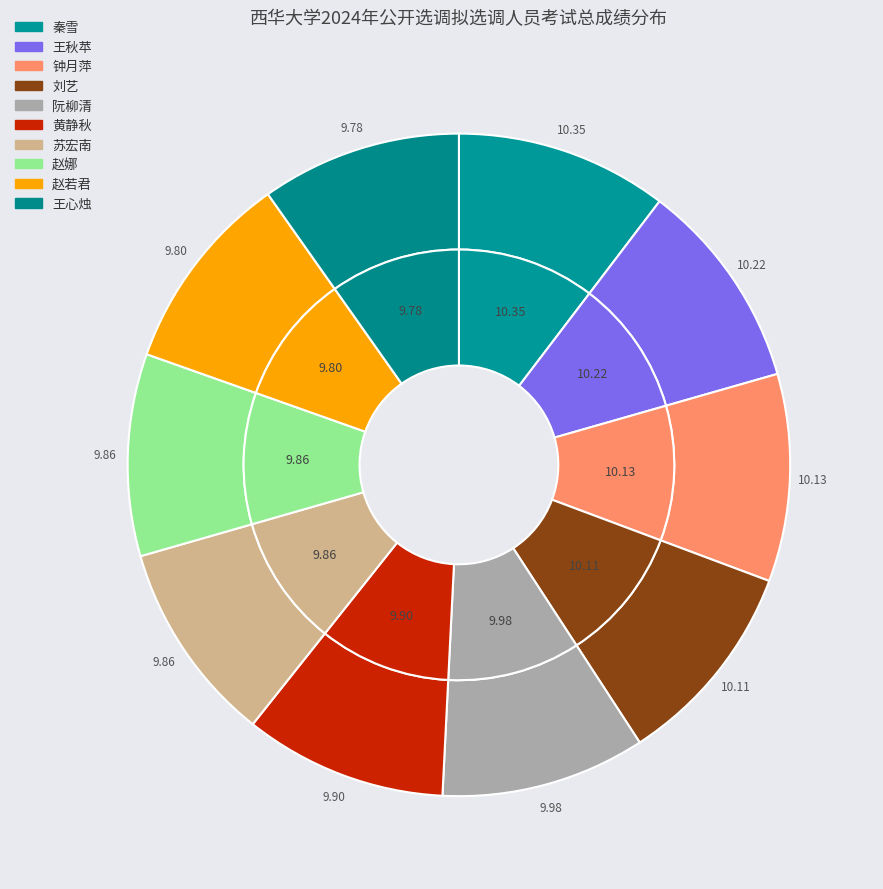

What portion of the pie excludes 钟月萍?

89.9%